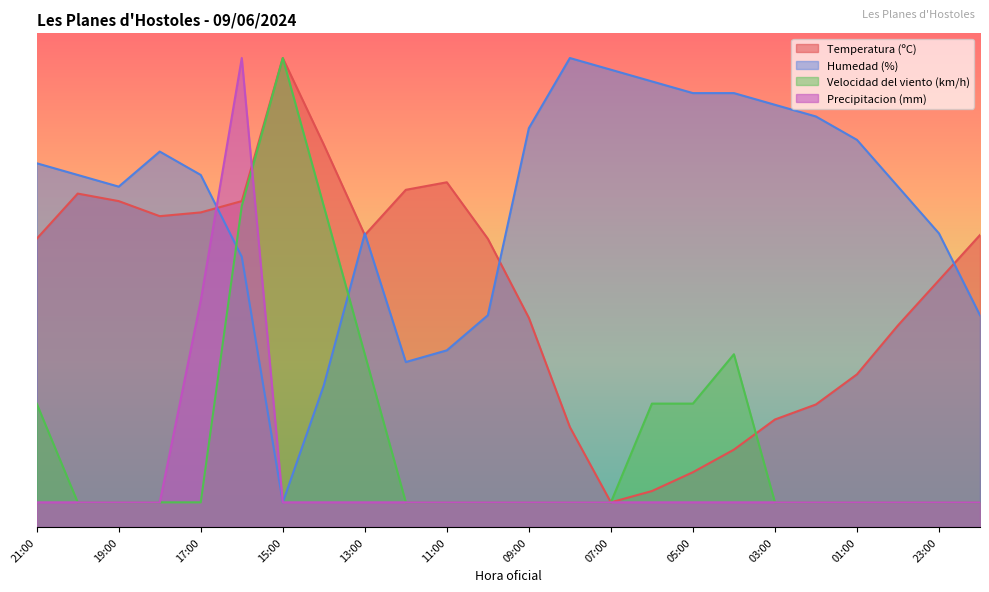

What is the difference between the highest and lowest values at 09:00?

75.8